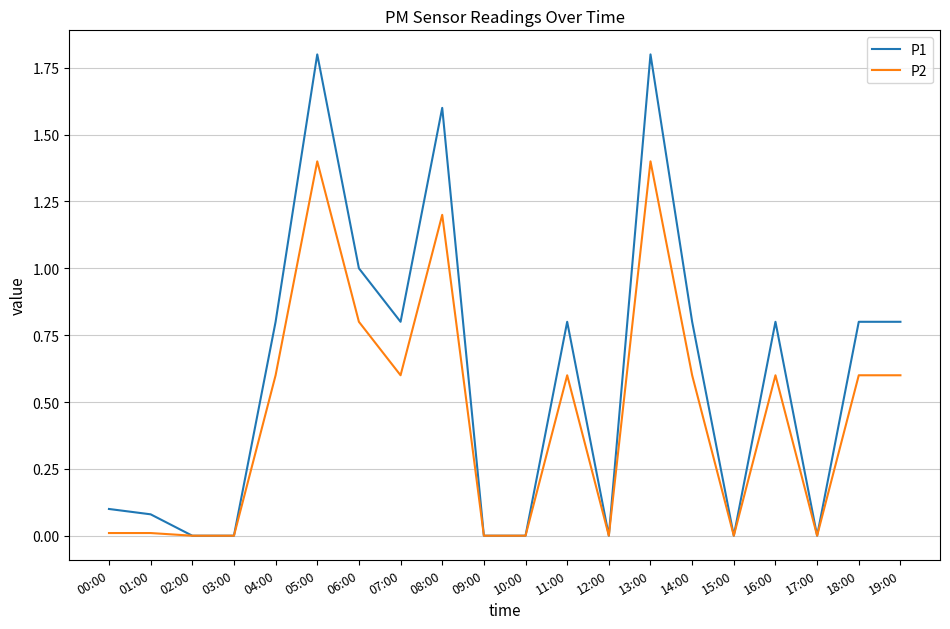

What is the sum of the P1 values at 11:00 and 09:00?

0.8